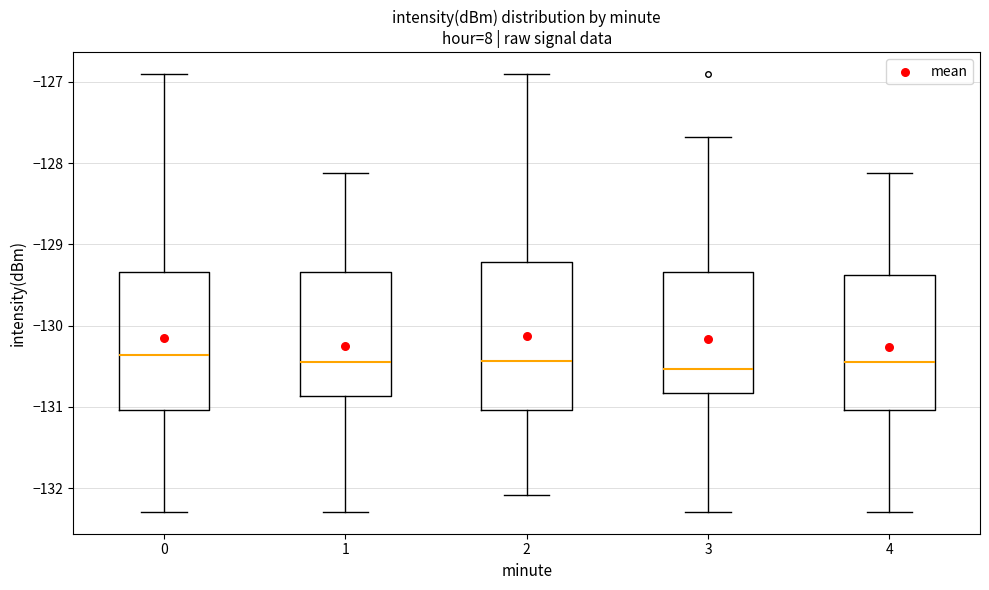

Reading left to right, transcribe this box plot: for each box, give where its median line is, the range the box spans, and where its two whiskers end, as read against the y-axis. The values are not printed on the chart, so give them approximately, as read against the axis.

0: median -130.4, box -131.0 to -129.3, whiskers -132.3 to -126.9
1: median -130.5, box -130.9 to -129.3, whiskers -132.3 to -128.1
2: median -130.4, box -131.0 to -129.2, whiskers -132.1 to -126.9
3: median -130.5, box -130.8 to -129.3, whiskers -132.3 to -127.7
4: median -130.5, box -131.0 to -129.4, whiskers -132.3 to -128.1